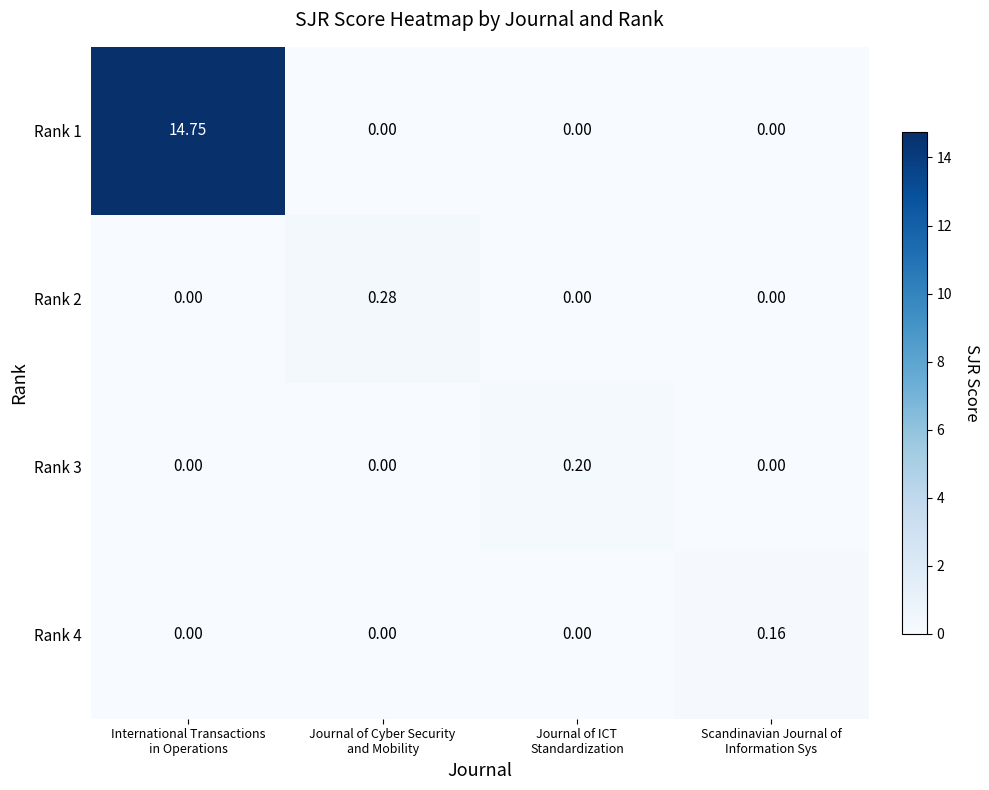

How many positive values does the Rank 3 series have?

1